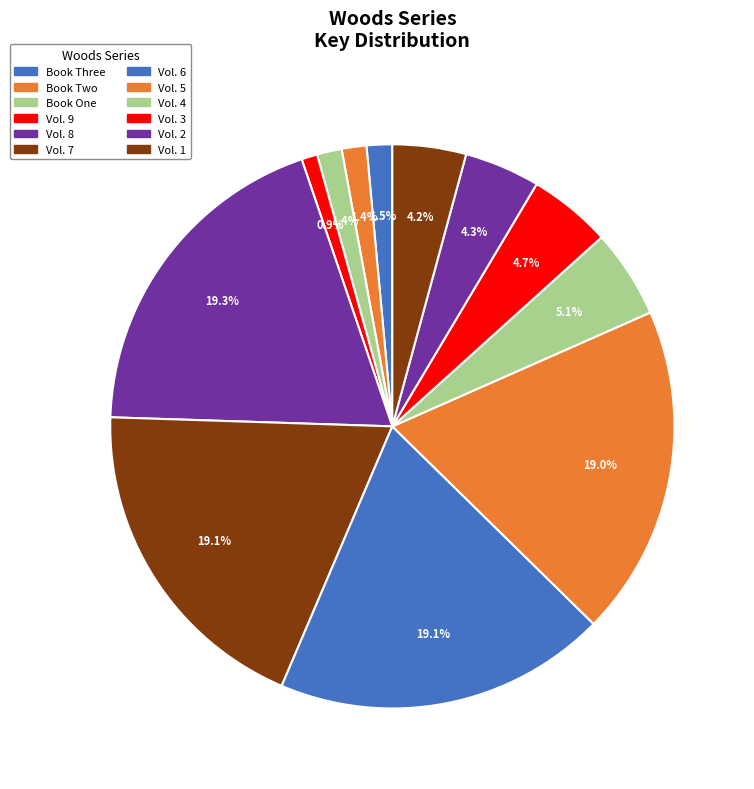

To the nearest percent, what percentage of the pie is Vol. 4?

5%